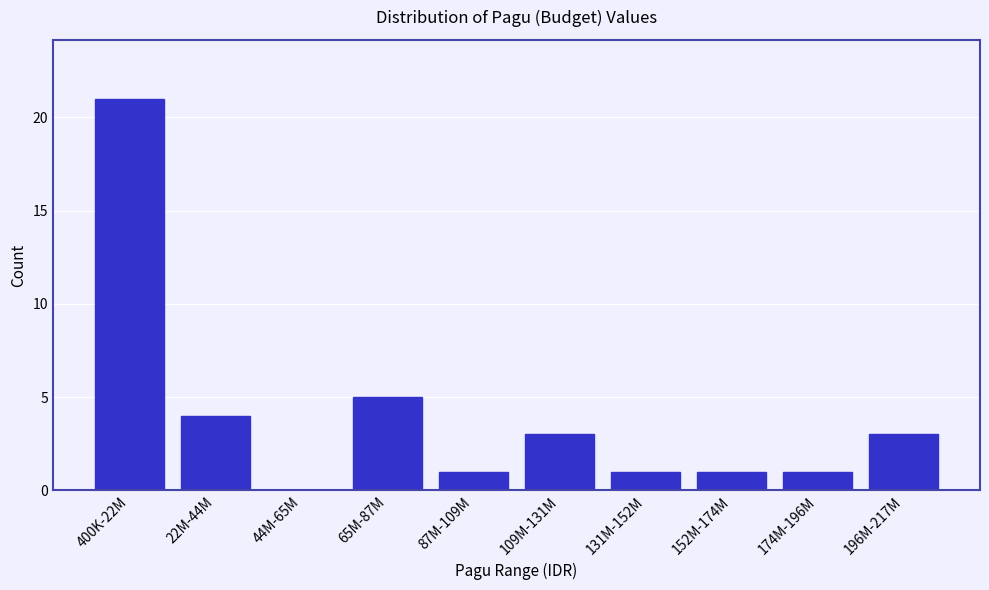

Reading right to left, extract all data points from this chart.

196M-217M=3	174M-196M=1	152M-174M=1	131M-152M=1	109M-131M=3	87M-109M=1	65M-87M=5	44M-65M=0	22M-44M=4	400K-22M=21